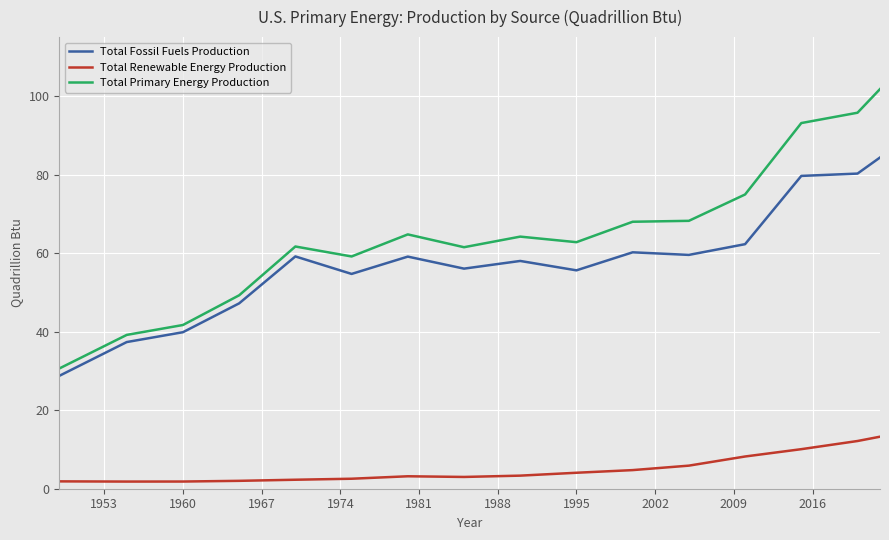

What is the highest value of the Total Fossil Fuels Production series?

84.3